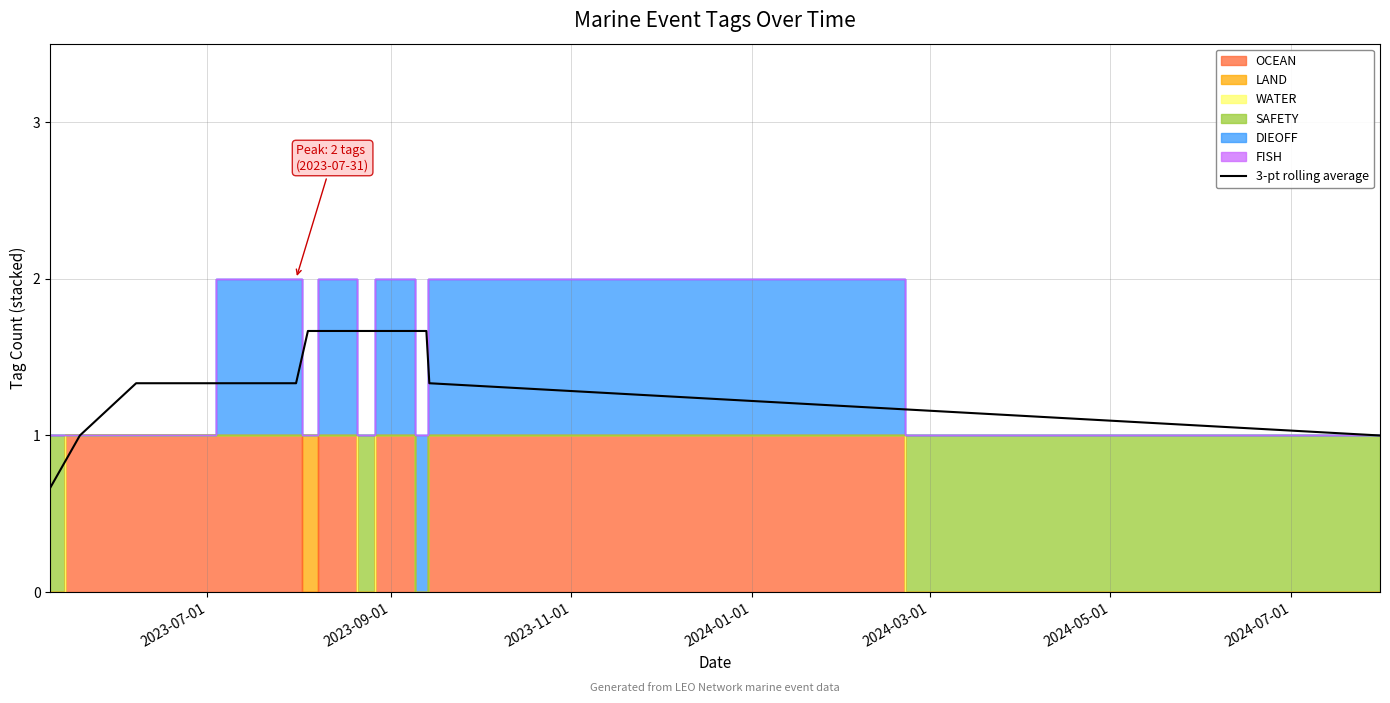

True or false: the data has more than 1 interior local peaks.

False